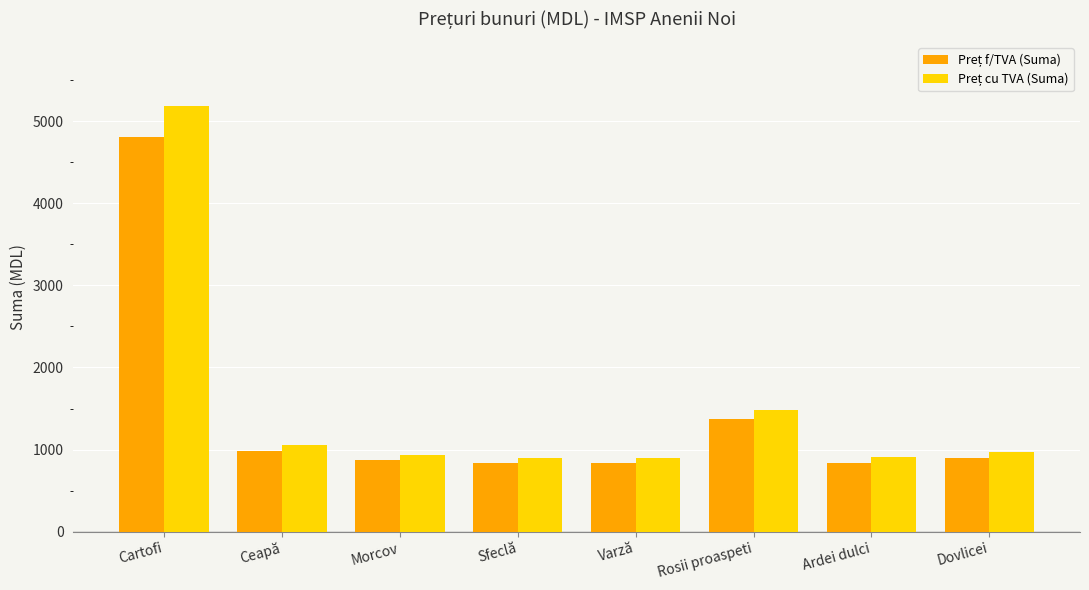

What is the label of the 5th bar from the left?

Varză